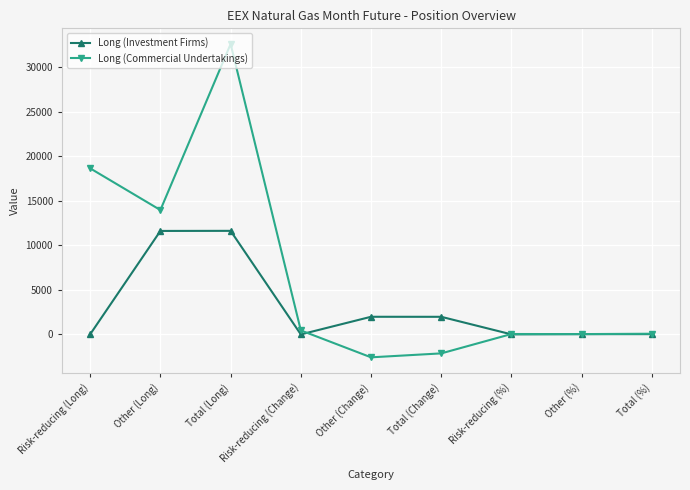

What value does the Long (Commercial Undertakings) series have at Total (Long)?

32593.0